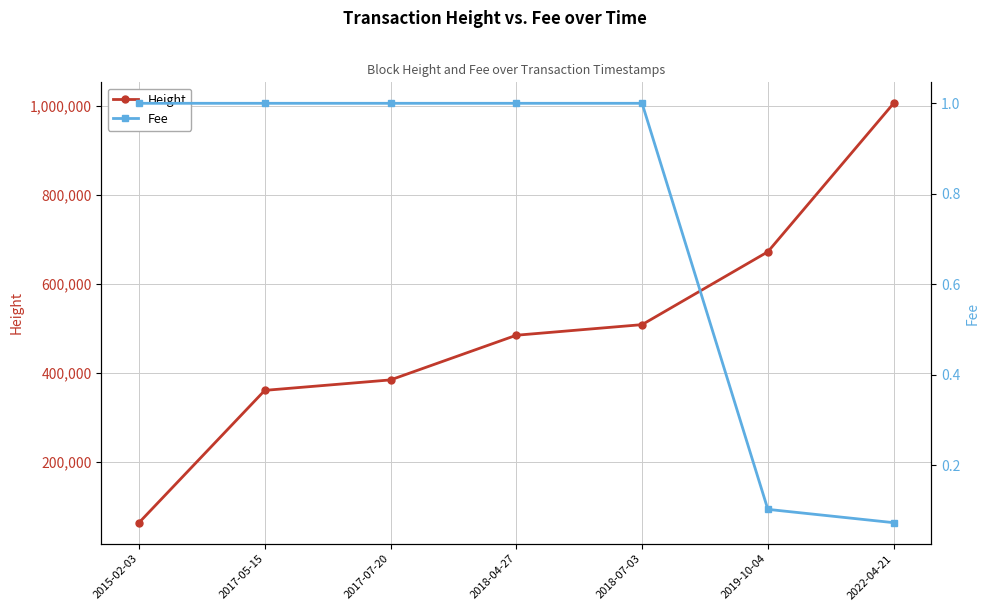

At which category is the sum across all series the highest?

2022-04-21